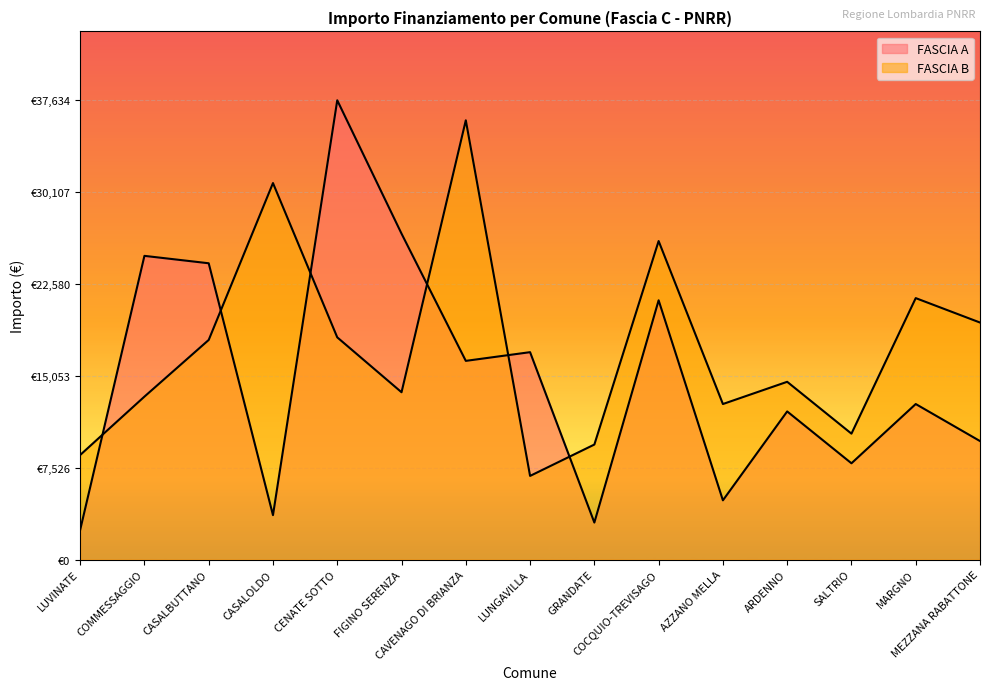

Reading left to right, transcribe all the data shown in this chart.

FASCIA A: 2428	24887	24280	3642	37634	26708	16283	16996	3035	21245	4856	12140	7891	12747	9712
FASCIA B: 8570	13354	17997	30852	18210	13712	35994	6856	9427	26101	12747	14568	10319	21425	19424